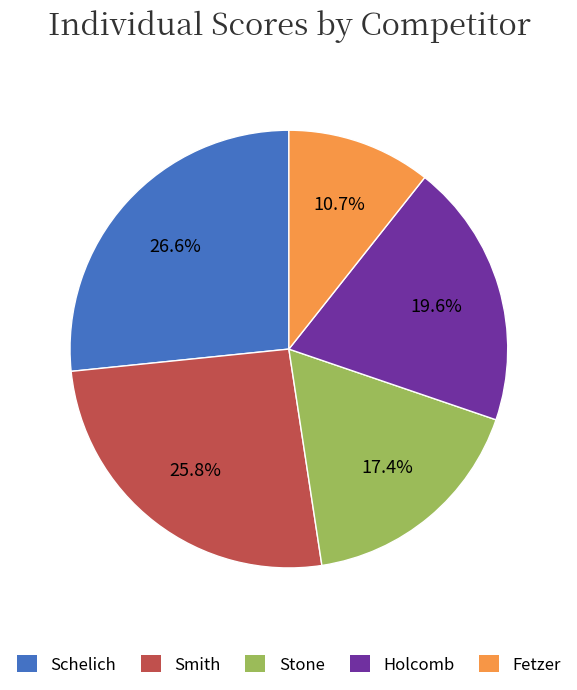

Is Smith the majority of the pie?

No